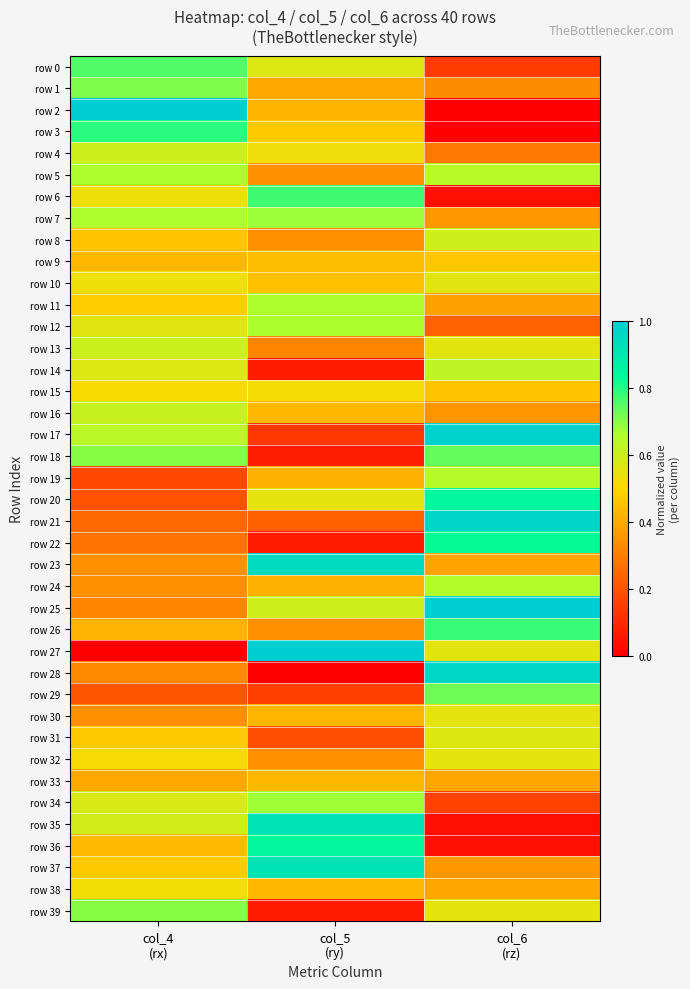

Reading left to right, transcribe all the data shown in this chart.

row 0: col_4
(rx)=0.8	col_5
(ry)=0.6	col_6
(rz)=0.1
row 1: col_4
(rx)=0.7	col_5
(ry)=0.4	col_6
(rz)=0.3
row 2: col_4
(rx)=1.0	col_5
(ry)=0.4	col_6
(rz)=0.0
row 3: col_4
(rx)=0.8	col_5
(ry)=0.5	col_6
(rz)=0.0
row 4: col_4
(rx)=0.6	col_5
(ry)=0.5	col_6
(rz)=0.3
row 5: col_4
(rx)=0.7	col_5
(ry)=0.3	col_6
(rz)=0.6
row 6: col_4
(rx)=0.5	col_5
(ry)=0.8	col_6
(rz)=0.0
row 7: col_4
(rx)=0.7	col_5
(ry)=0.7	col_6
(rz)=0.4
row 8: col_4
(rx)=0.5	col_5
(ry)=0.3	col_6
(rz)=0.6
row 9: col_4
(rx)=0.4	col_5
(ry)=0.4	col_6
(rz)=0.5
row 10: col_4
(rx)=0.5	col_5
(ry)=0.5	col_6
(rz)=0.6
row 11: col_4
(rx)=0.5	col_5
(ry)=0.7	col_6
(rz)=0.4
row 12: col_4
(rx)=0.6	col_5
(ry)=0.7	col_6
(rz)=0.2
row 13: col_4
(rx)=0.6	col_5
(ry)=0.3	col_6
(rz)=0.6
row 14: col_4
(rx)=0.6	col_5
(ry)=0.1	col_6
(rz)=0.6
row 15: col_4
(rx)=0.5	col_5
(ry)=0.5	col_6
(rz)=0.5
row 16: col_4
(rx)=0.6	col_5
(ry)=0.4	col_6
(rz)=0.4
row 17: col_4
(rx)=0.6	col_5
(ry)=0.1	col_6
(rz)=1.0
row 18: col_4
(rx)=0.7	col_5
(ry)=0.1	col_6
(rz)=0.7
row 19: col_4
(rx)=0.2	col_5
(ry)=0.4	col_6
(rz)=0.6
row 20: col_4
(rx)=0.2	col_5
(ry)=0.6	col_6
(rz)=0.8
row 21: col_4
(rx)=0.2	col_5
(ry)=0.2	col_6
(rz)=1.0
row 22: col_4
(rx)=0.3	col_5
(ry)=0.1	col_6
(rz)=0.8
row 23: col_4
(rx)=0.3	col_5
(ry)=0.9	col_6
(rz)=0.4
row 24: col_4
(rx)=0.3	col_5
(ry)=0.4	col_6
(rz)=0.7
row 25: col_4
(rx)=0.3	col_5
(ry)=0.6	col_6
(rz)=1.0
row 26: col_4
(rx)=0.4	col_5
(ry)=0.3	col_6
(rz)=0.8
row 27: col_4
(rx)=0.0	col_5
(ry)=1.0	col_6
(rz)=0.6
row 28: col_4
(rx)=0.3	col_5
(ry)=0.0	col_6
(rz)=1.0
row 29: col_4
(rx)=0.2	col_5
(ry)=0.2	col_6
(rz)=0.7
row 30: col_4
(rx)=0.3	col_5
(ry)=0.4	col_6
(rz)=0.6
row 31: col_4
(rx)=0.5	col_5
(ry)=0.2	col_6
(rz)=0.6
row 32: col_4
(rx)=0.5	col_5
(ry)=0.3	col_6
(rz)=0.6
row 33: col_4
(rx)=0.4	col_5
(ry)=0.4	col_6
(rz)=0.4
row 34: col_4
(rx)=0.6	col_5
(ry)=0.7	col_6
(rz)=0.2
row 35: col_4
(rx)=0.6	col_5
(ry)=0.9	col_6
(rz)=0.0
row 36: col_4
(rx)=0.4	col_5
(ry)=0.8	col_6
(rz)=0.0
row 37: col_4
(rx)=0.5	col_5
(ry)=0.9	col_6
(rz)=0.4
row 38: col_4
(rx)=0.5	col_5
(ry)=0.4	col_6
(rz)=0.4
row 39: col_4
(rx)=0.7	col_5
(ry)=0.1	col_6
(rz)=0.6